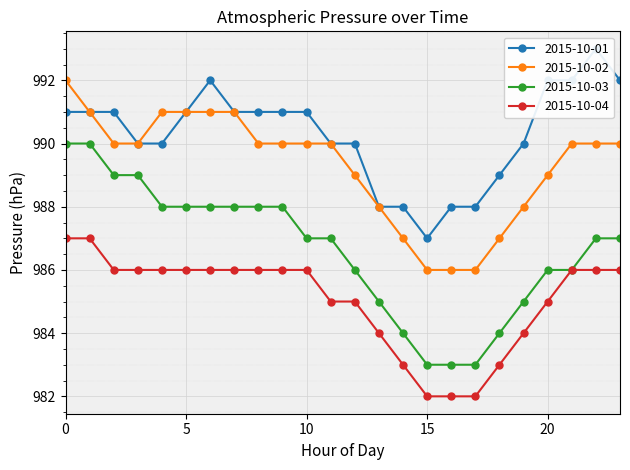

At which label does 2015-10-03 reach its minimum?

15